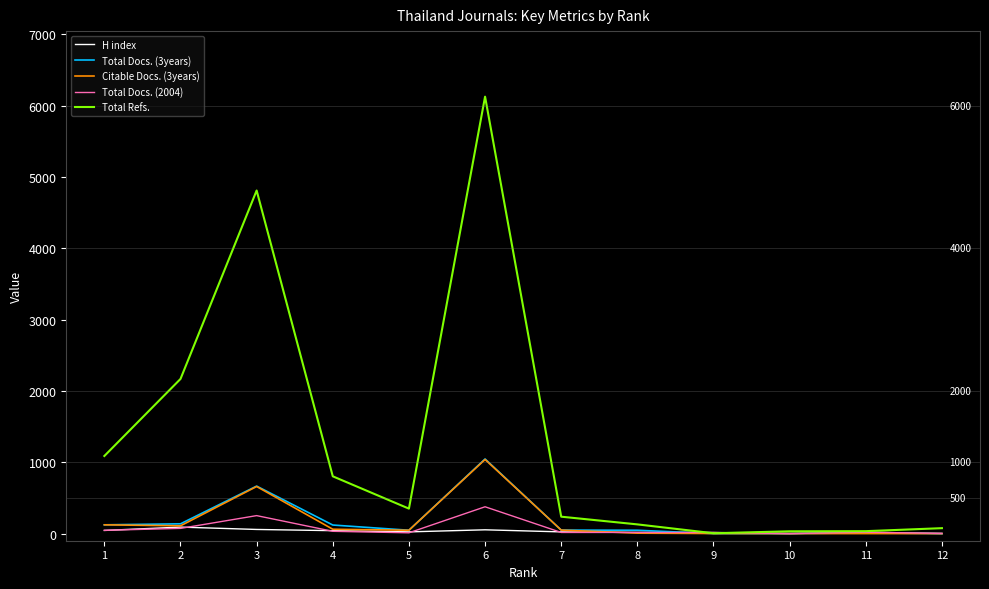

Is the value of Citable Docs. (3years) at 9 greater than the value of Total Refs. at 1?

No